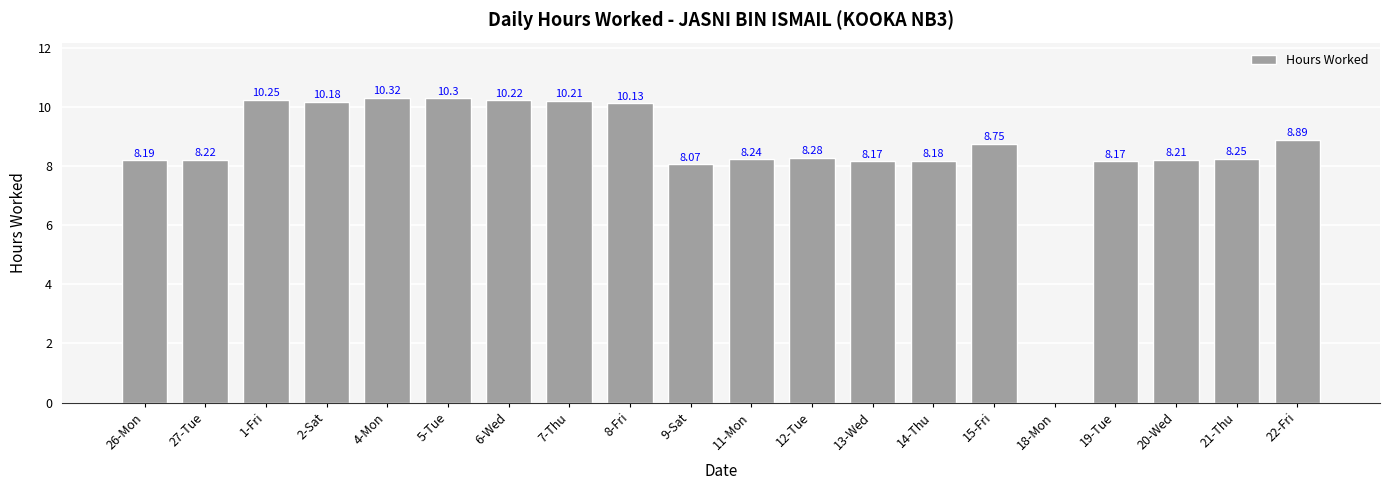

What is the ratio of the value at 20-Wed to the value at 9-Sat?

1.0